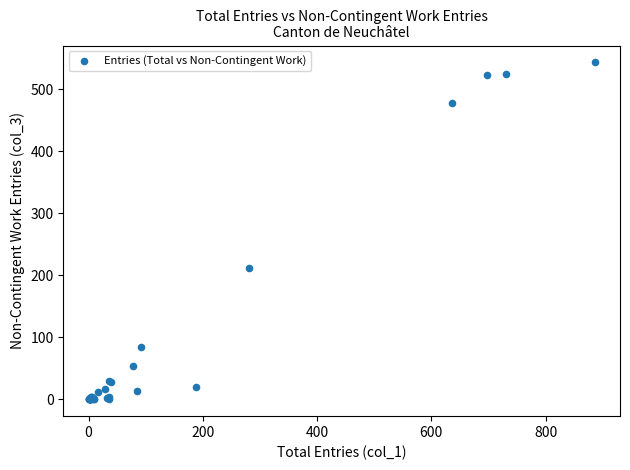

What Y value in the scatter plot is closest to 271?

211